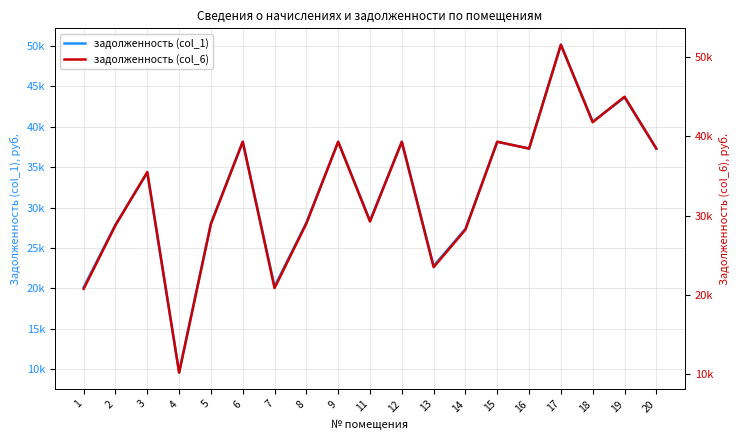

Rank the series by their average value, from highest to lowest.

задолженность (col_6), задолженность (col_1)